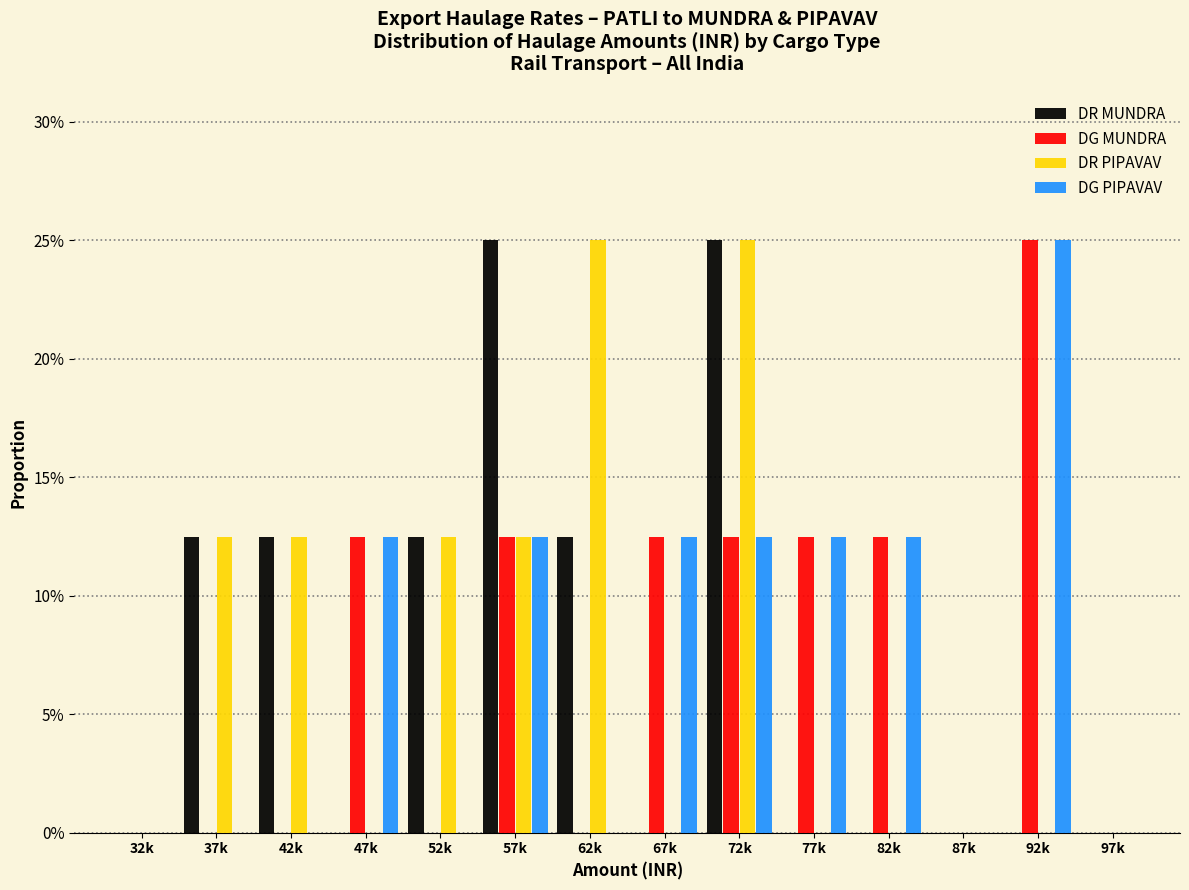

What are all the series names shown in the legend?

DR MUNDRA, DG MUNDRA, DR PIPAVAV, DG PIPAVAV